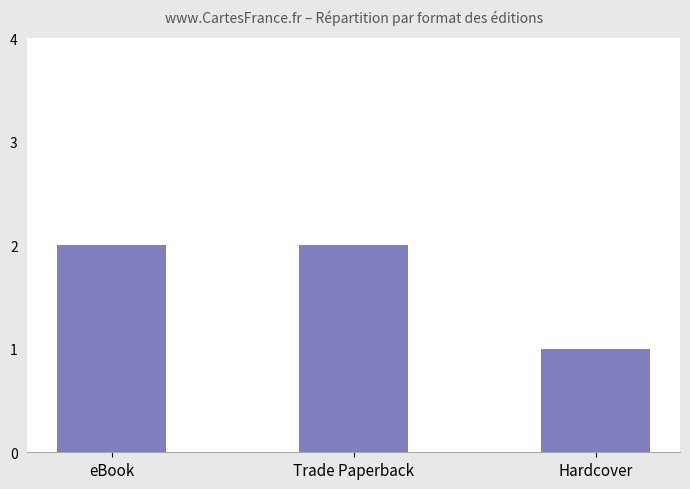

What is the sum of the values at Hardcover and Trade Paperback?

3